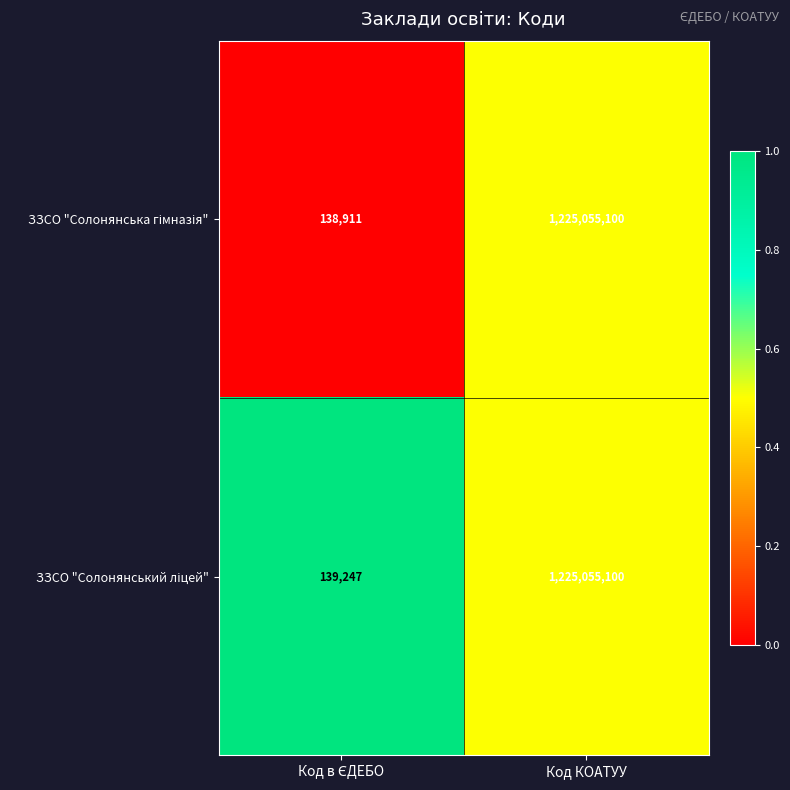

What is the minimum value shown in the chart?

138911